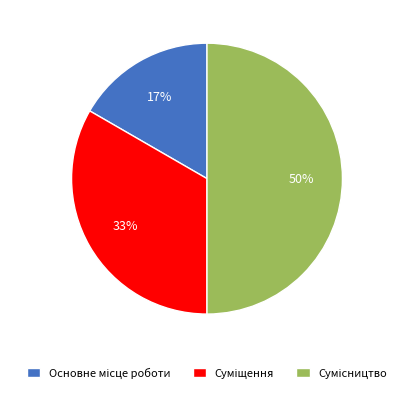

To the nearest percent, what is the difference between the largest and smallest slice percentages?

33%